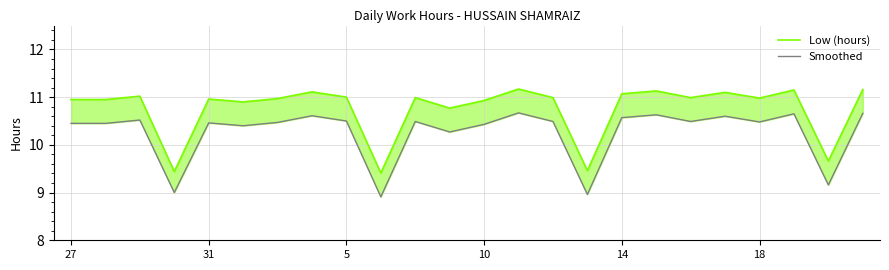

What is the highest value of the Smoothed series?

10.7